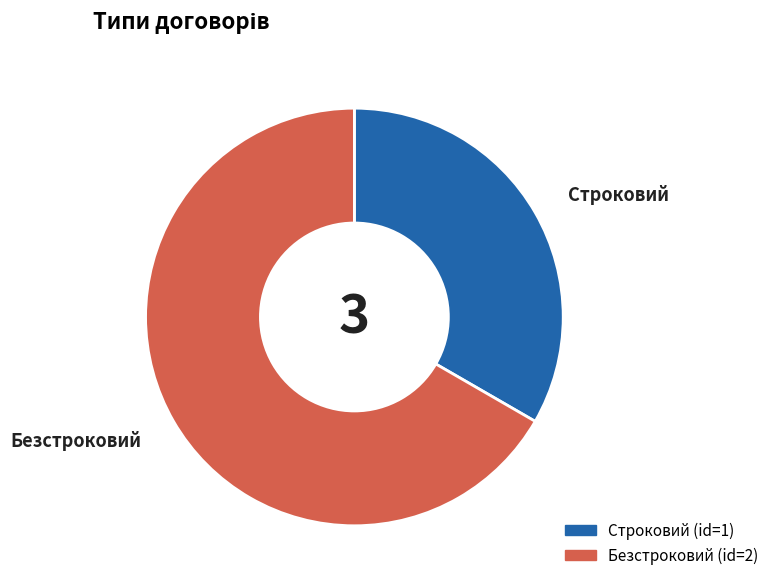

Is the sum of Строковий and Безстроковий greater than half?

Yes